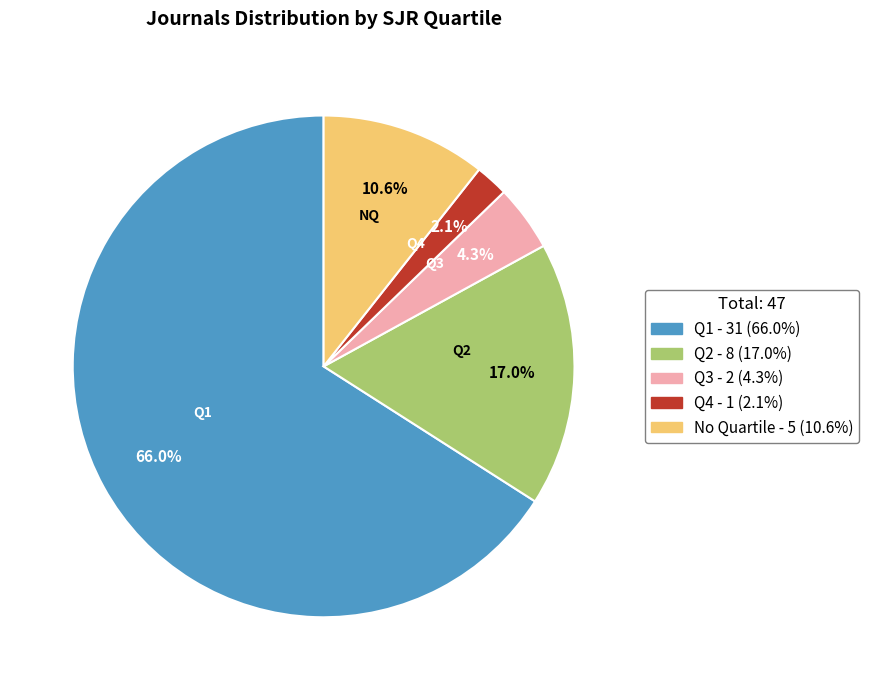

To the nearest percent, what is the difference between the largest and smallest slice percentages?

64%